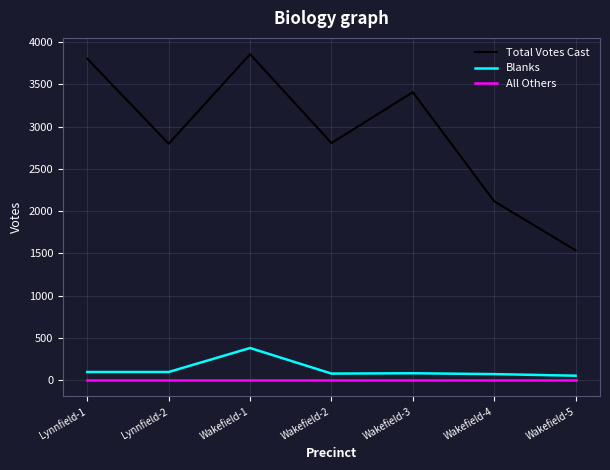

Is the value of Total Votes Cast at Wakefield-3 greater than the value of Blanks at Wakefield-2?

Yes